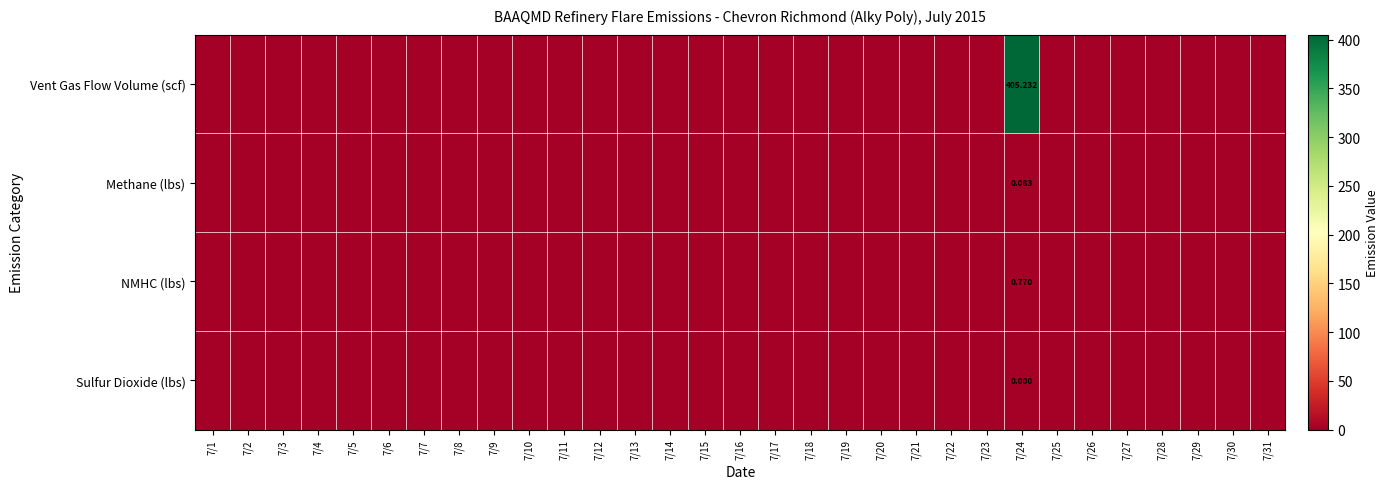

How many series are shown in this chart?

4